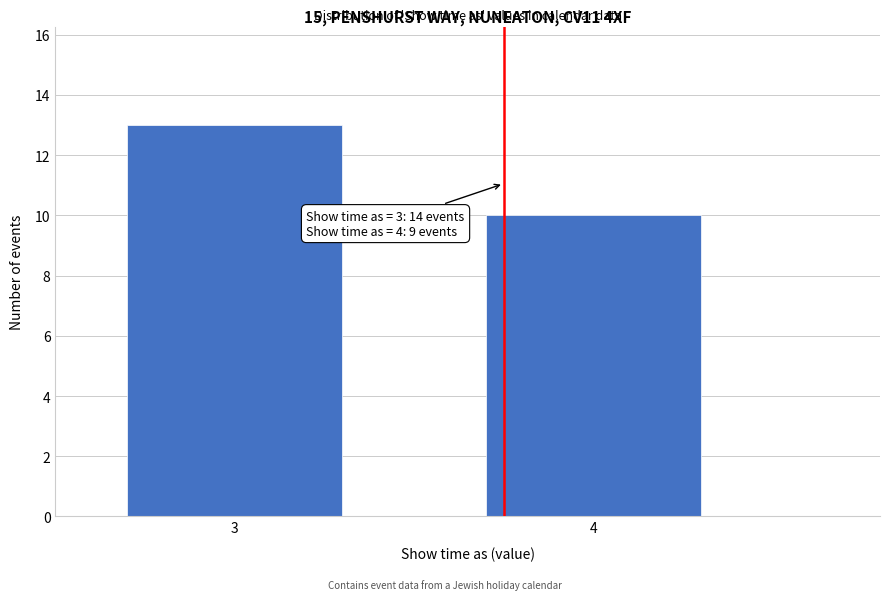

Reading right to left, transcribe all the data shown in this chart.

4=10	3=13